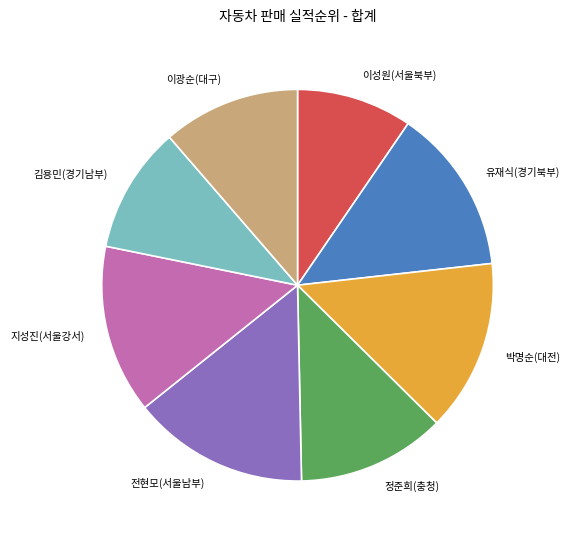

Between 지성진(서울강서) and 김용민(경기남부), which is larger?

지성진(서울강서)